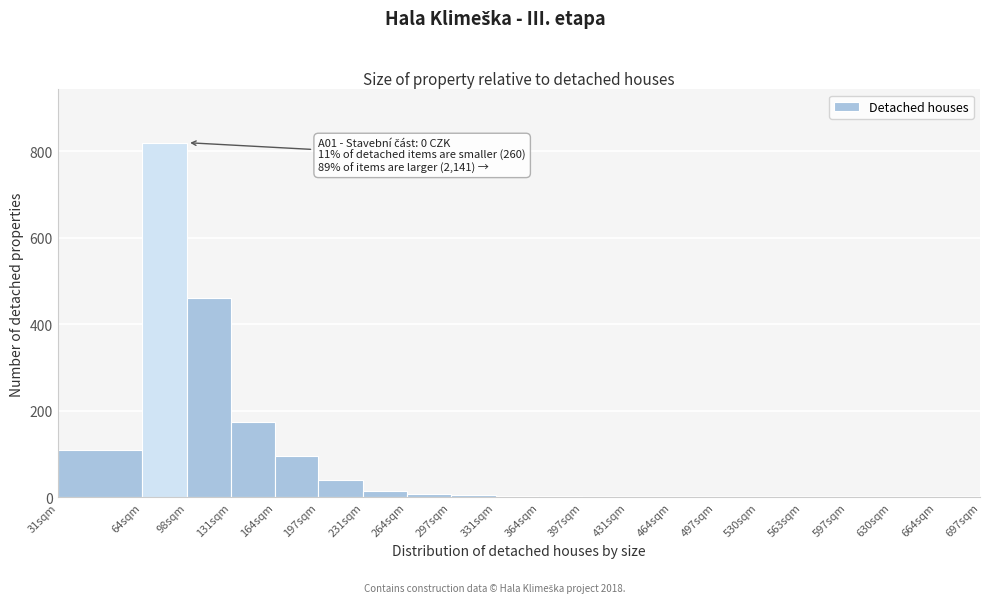

The chart shows a value of 0 at 563sqm. True or false?

True